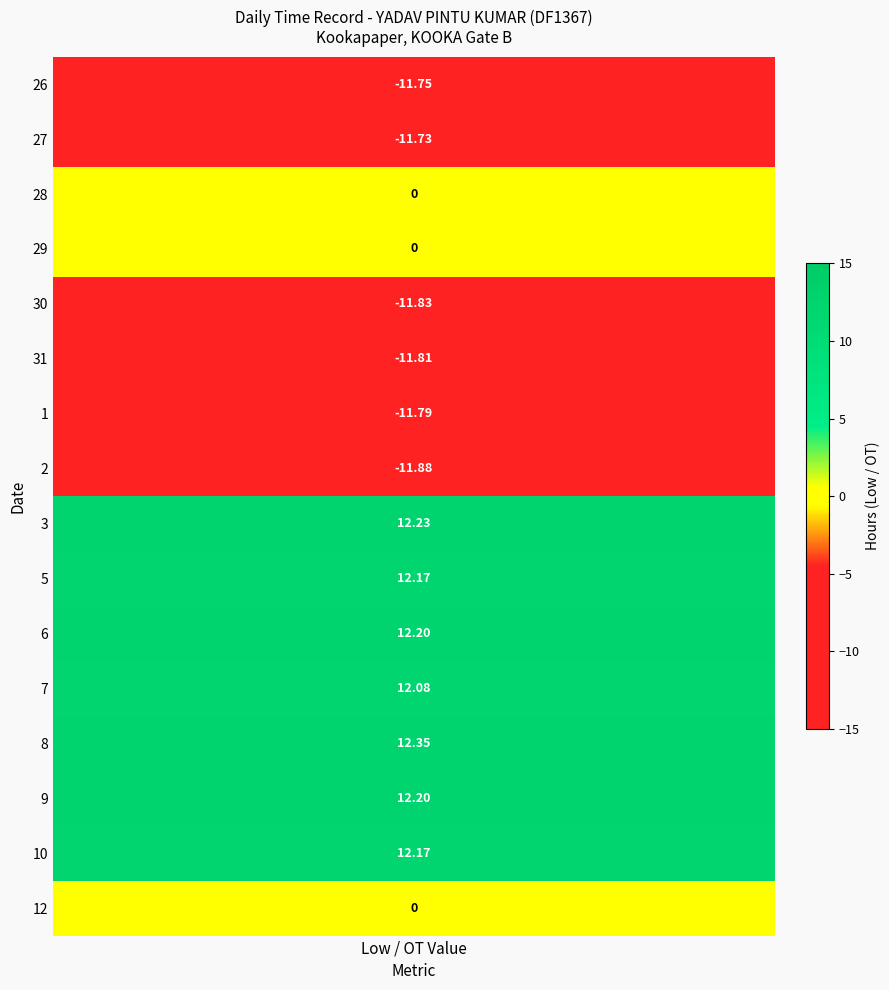

How many values in 7 are above zero?

1